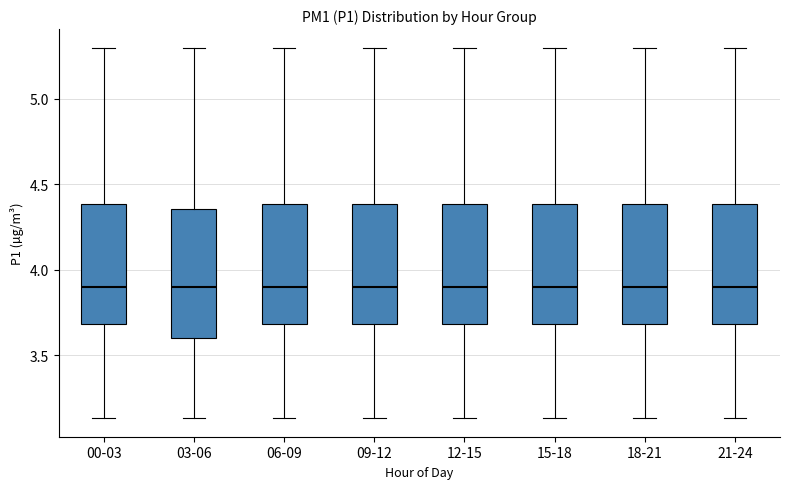

Reading left to right, transcribe this box plot: for each box, give where its median line is, the range the box spans, and where its two whiskers end, as read against the y-axis. The values are not printed on the chart, so give them approximately, as read against the axis.

00-03: median 3.90, box 3.70 to 4.40, whiskers 3.15 to 5.30
03-06: median 3.90, box 3.60 to 4.35, whiskers 3.15 to 5.30
06-09: median 3.90, box 3.70 to 4.40, whiskers 3.15 to 5.30
09-12: median 3.90, box 3.70 to 4.40, whiskers 3.15 to 5.30
12-15: median 3.90, box 3.70 to 4.40, whiskers 3.15 to 5.30
15-18: median 3.90, box 3.70 to 4.40, whiskers 3.15 to 5.30
18-21: median 3.90, box 3.70 to 4.40, whiskers 3.15 to 5.30
21-24: median 3.90, box 3.70 to 4.40, whiskers 3.15 to 5.30